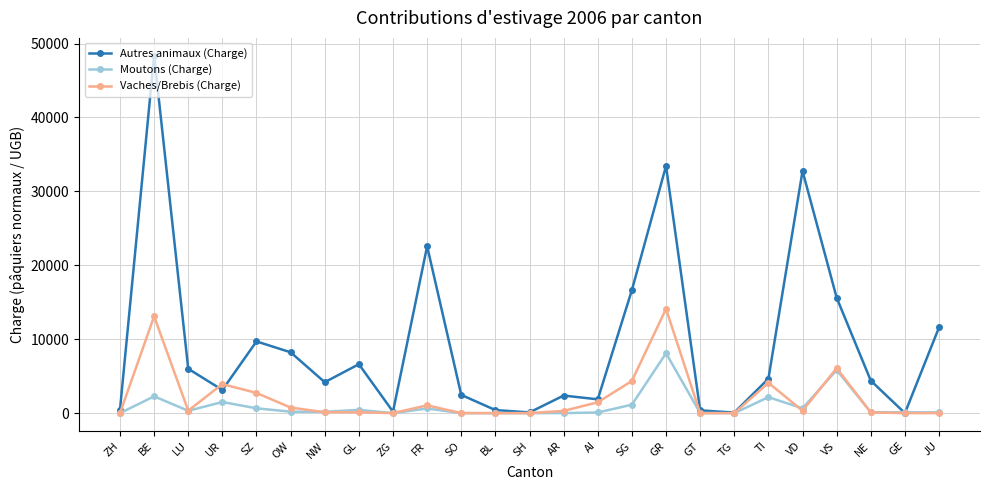

What is the label of the 2nd point from the left?

BE